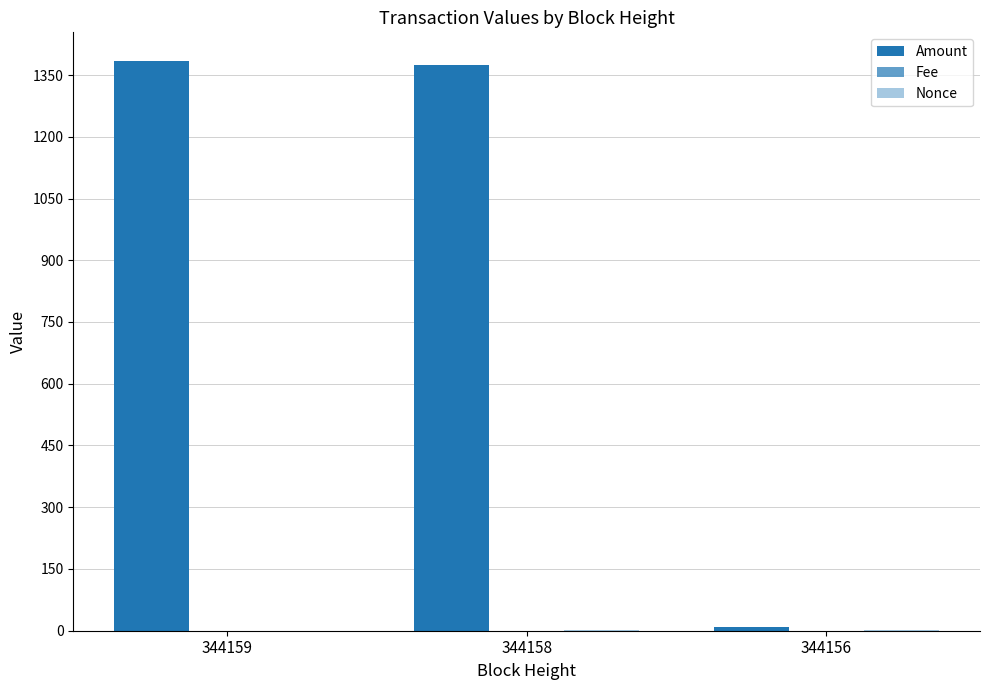

Are the bars horizontal?

No